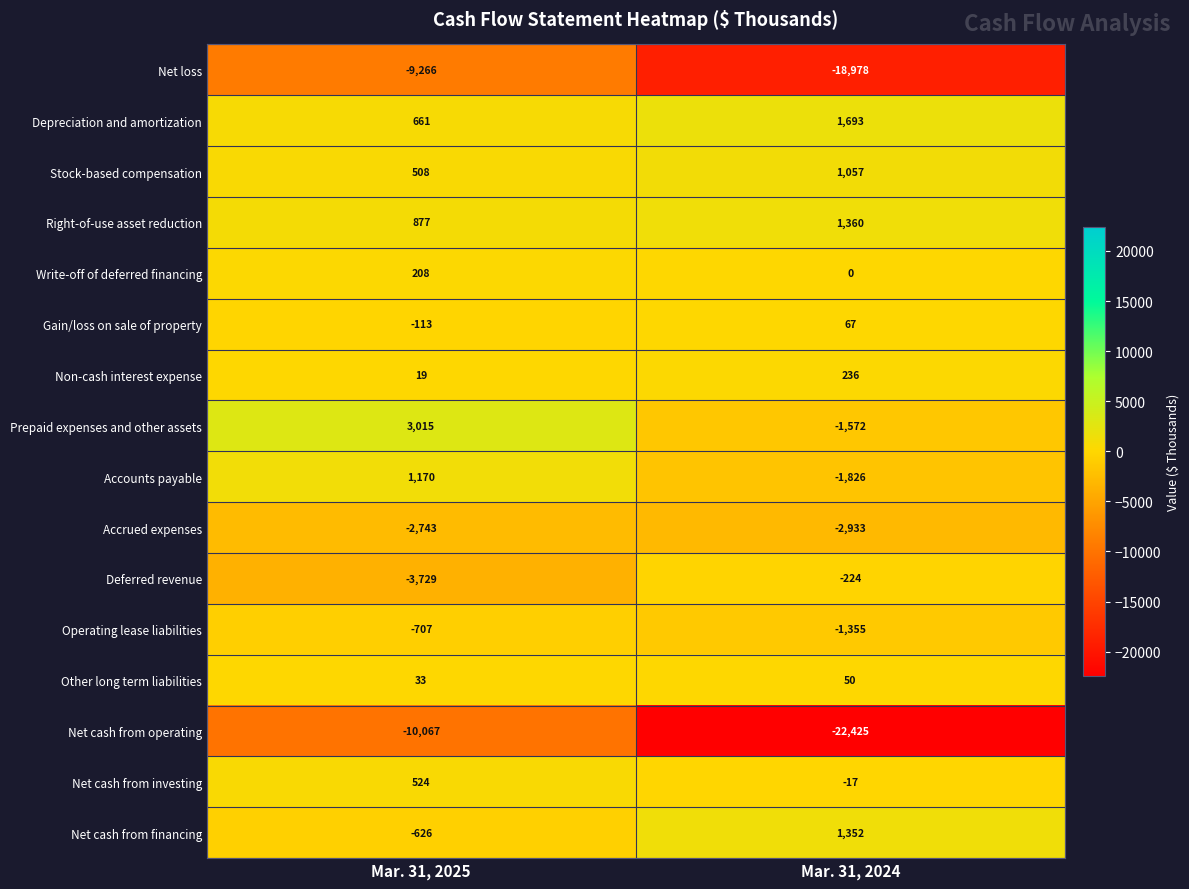

Rank the series at Mar. 31, 2024 from lowest to highest value.

Net cash from operating, Net loss, Accrued expenses, Accounts payable, Prepaid expenses and other assets, Operating lease liabilities, Deferred revenue, Net cash from investing, Write-off of deferred financing, Other long term liabilities, Gain/loss on sale of property, Non-cash interest expense, Stock-based compensation, Net cash from financing, Right-of-use asset reduction, Depreciation and amortization